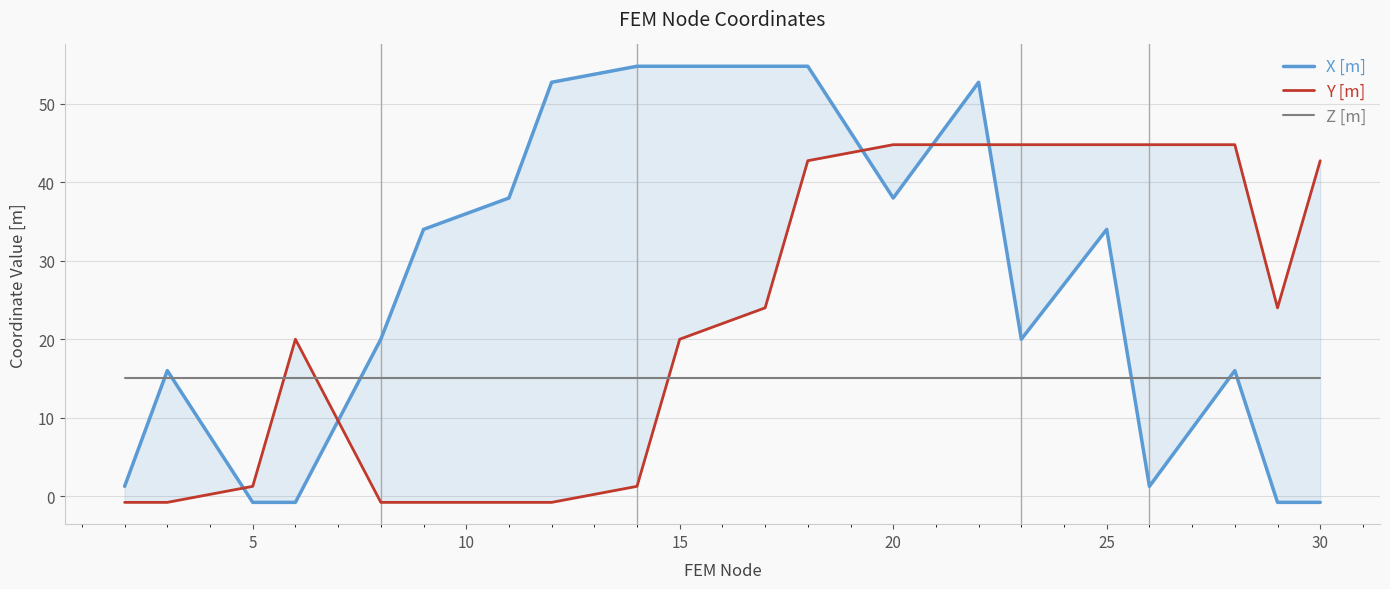

How many intersections are there between Z [m] and X [m]?

6